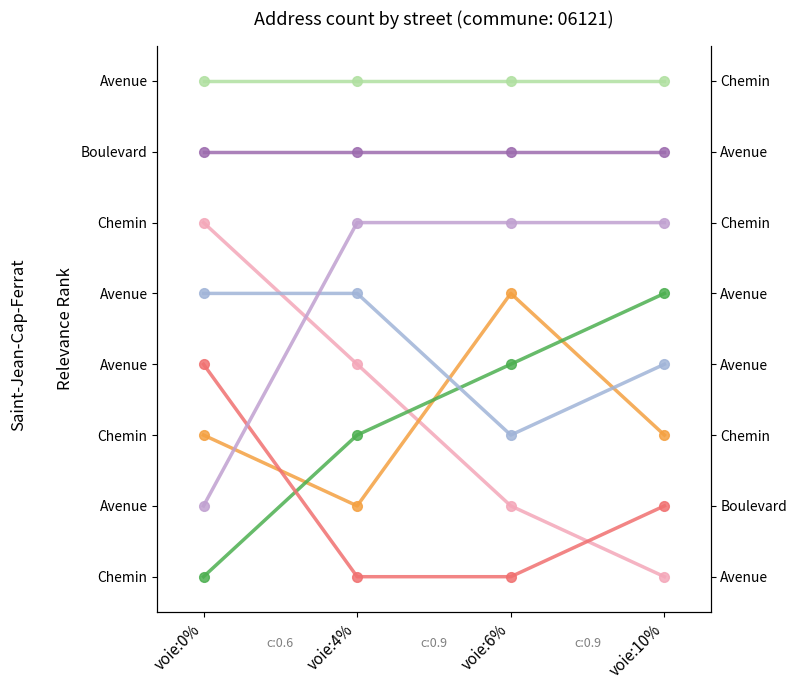

Which series changed the most between voie:4% and voie:6%?

Boulevard du General de Gaulle